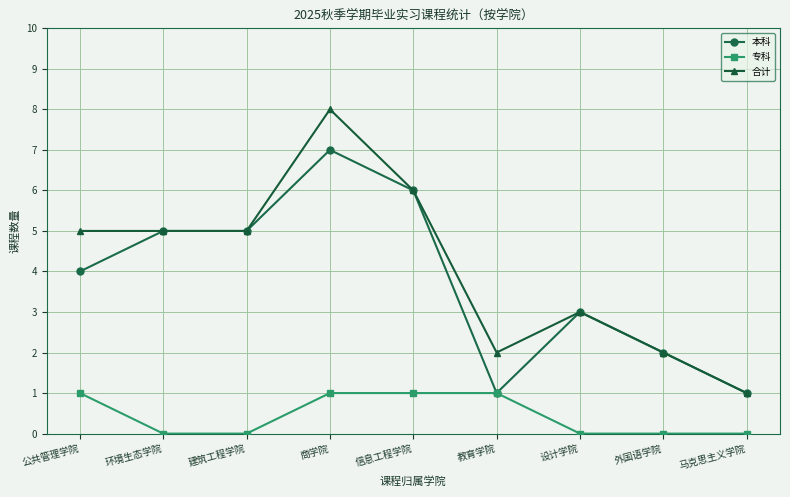

Rank the series at 公共管理学院 from highest to lowest value.

合计, 本科, 专科